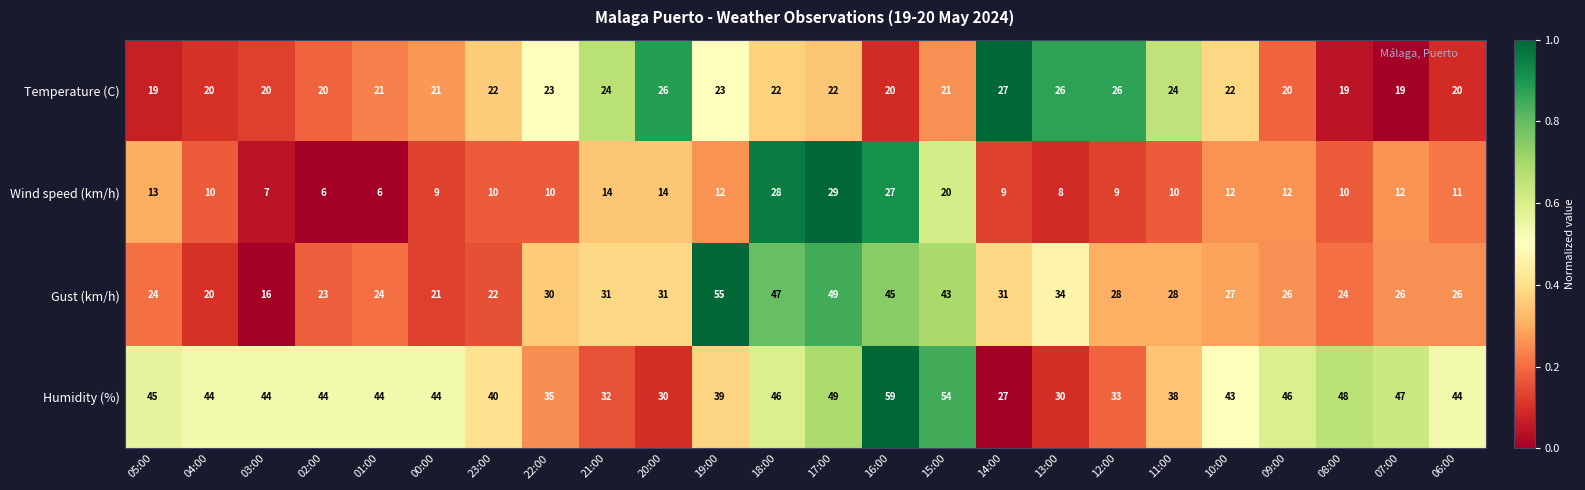

What is the maximum value shown in the chart?

59